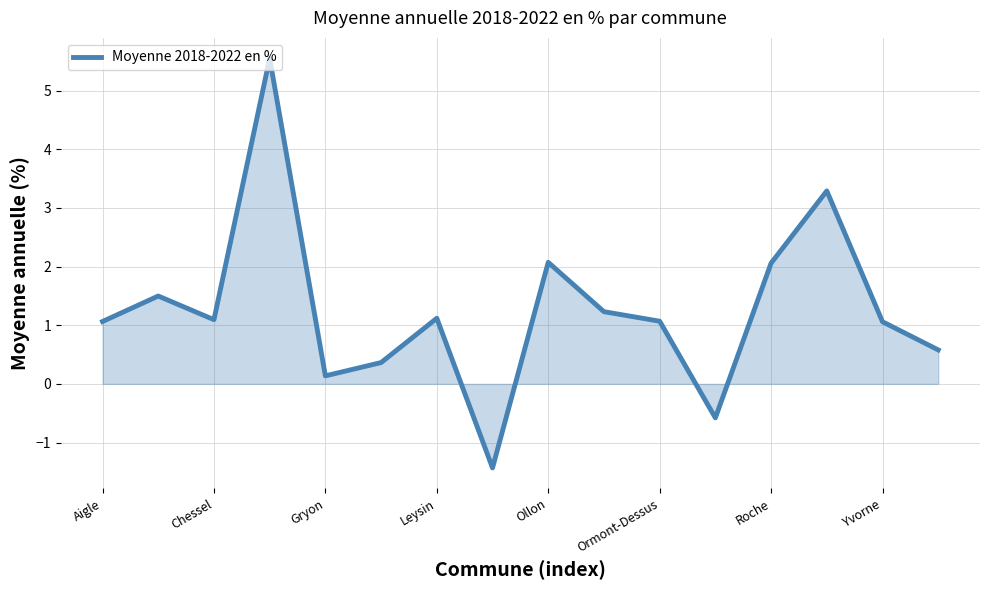

How many values are below zero?

2